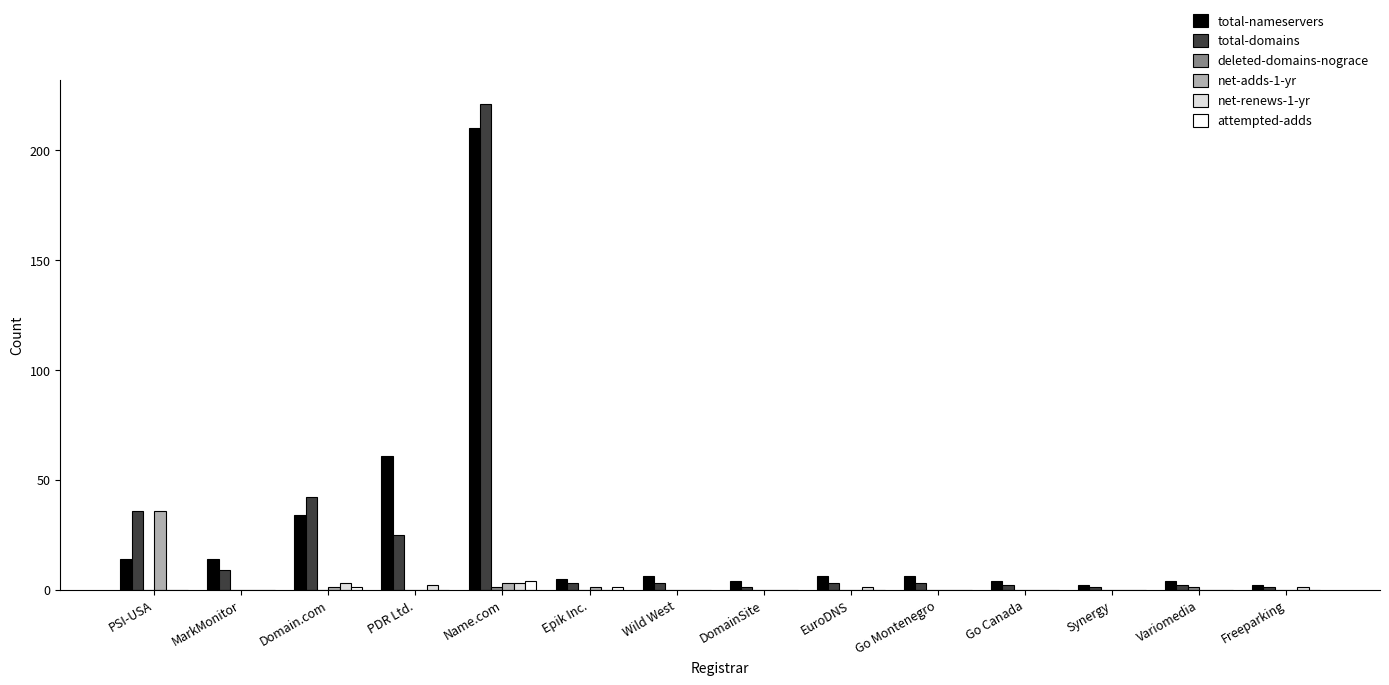

What is the sum of all total-nameservers values?

372